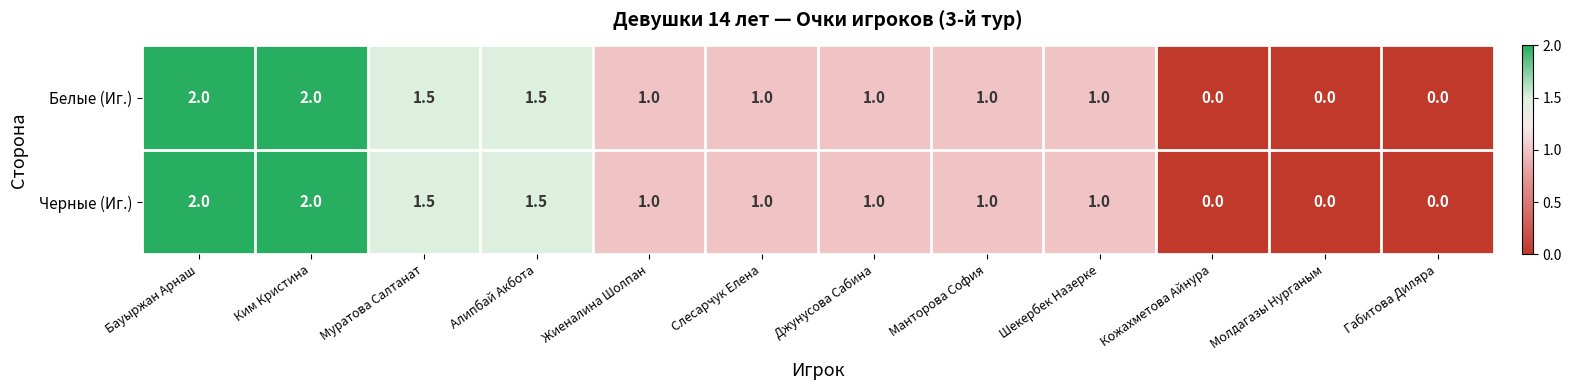

What is the total value across all series at Жиеналина Шолпан?

2.0